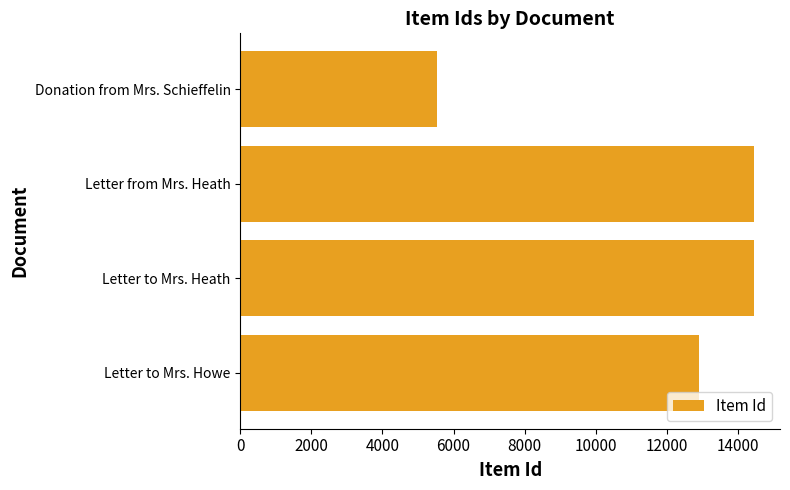

Are the bars horizontal?

Yes